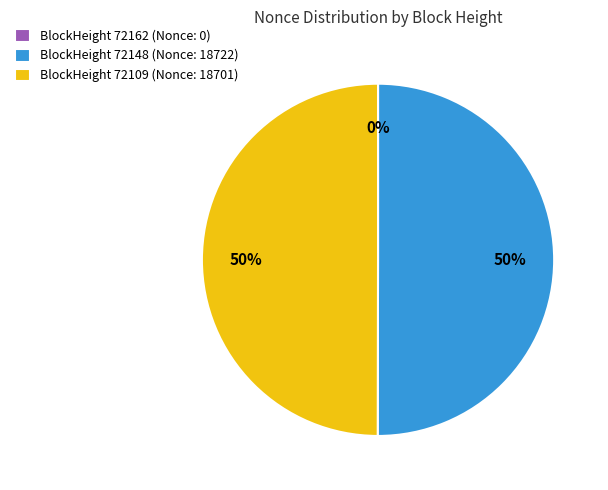

Which category has the biggest portion of the pie?

72148